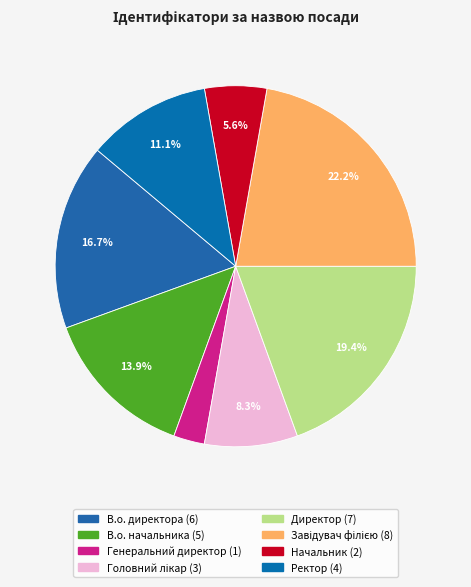

True or false: Генеральний директор accounts for 3% of the total.

True